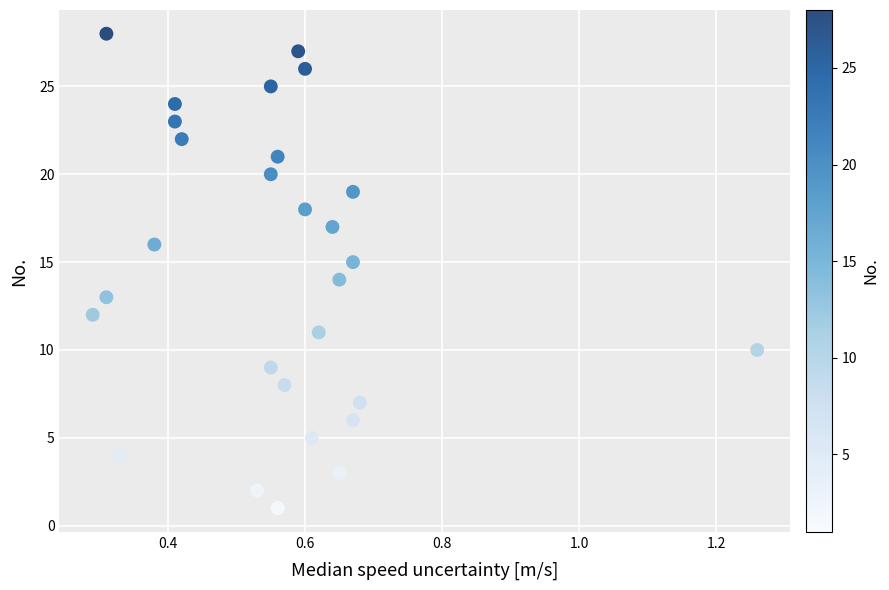

Count the number of points in this scatter plot.

28